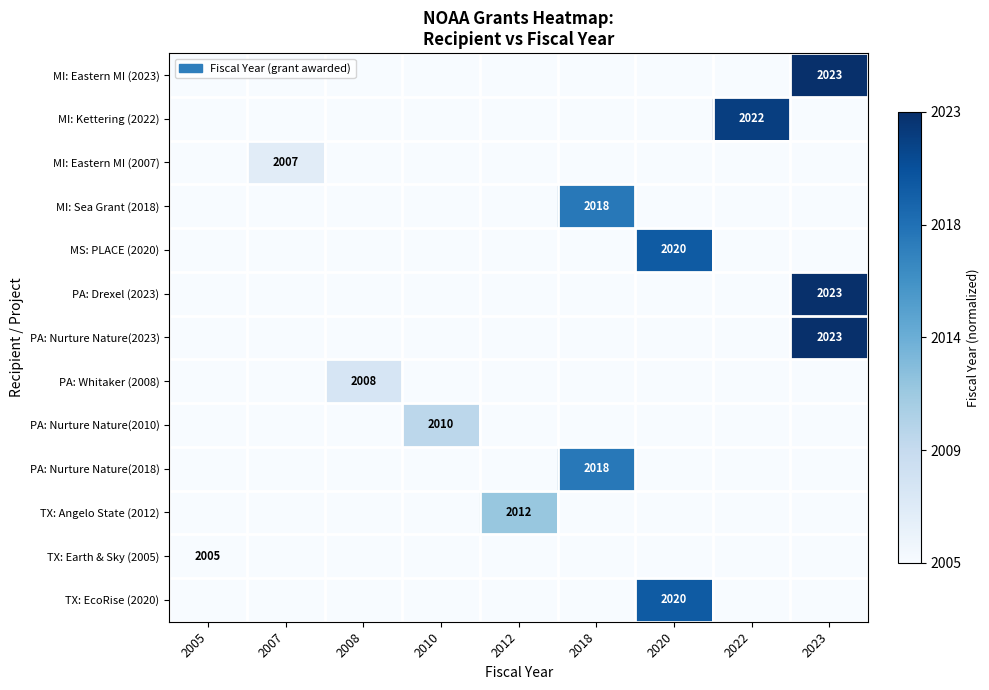

The TX: Angelo State (2012) series shows 2012 at 2012. True or false?

True